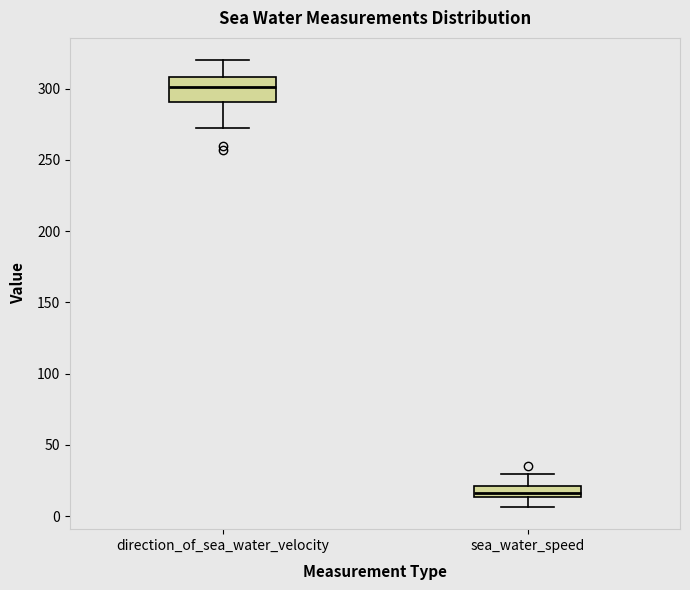

Reading left to right, read every box against the y-axis: the position of its median line, the range the box covers, and the ends of its whiskers. The values are not printed on the chart, so give them approximately, as read against the axis.

direction_of_sea_water_velocity: median 300, box 290 to 310, whiskers 270 to 320
sea_water_speed: median 15 (inside the box), box 15 to 20, whiskers 5 to 30